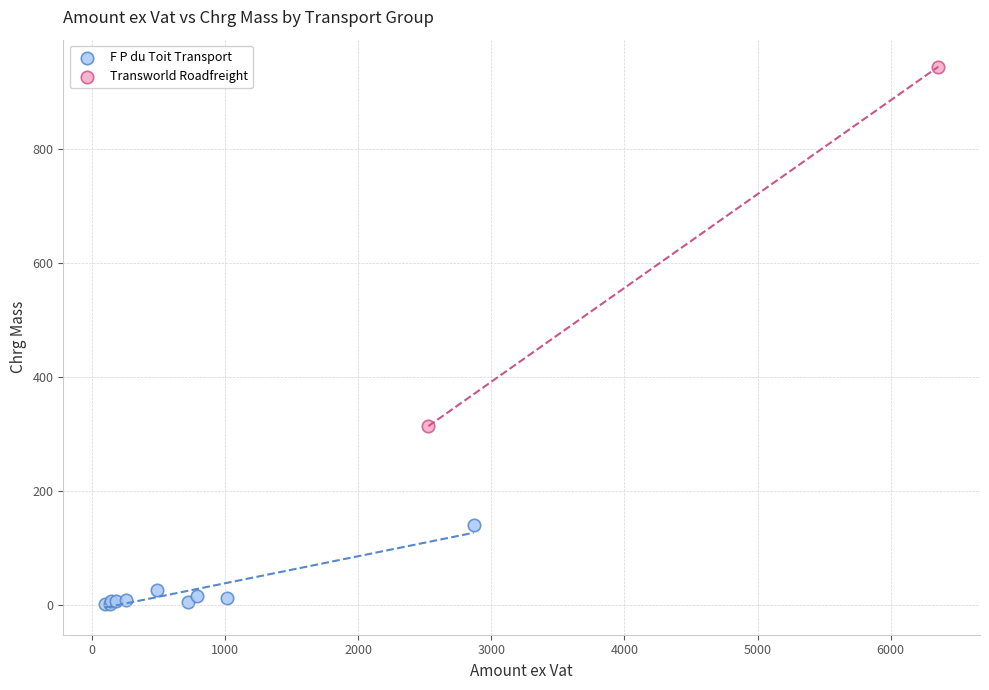

What are all the series names shown in the legend?

F P du Toit Transport, Transworld Roadfreight